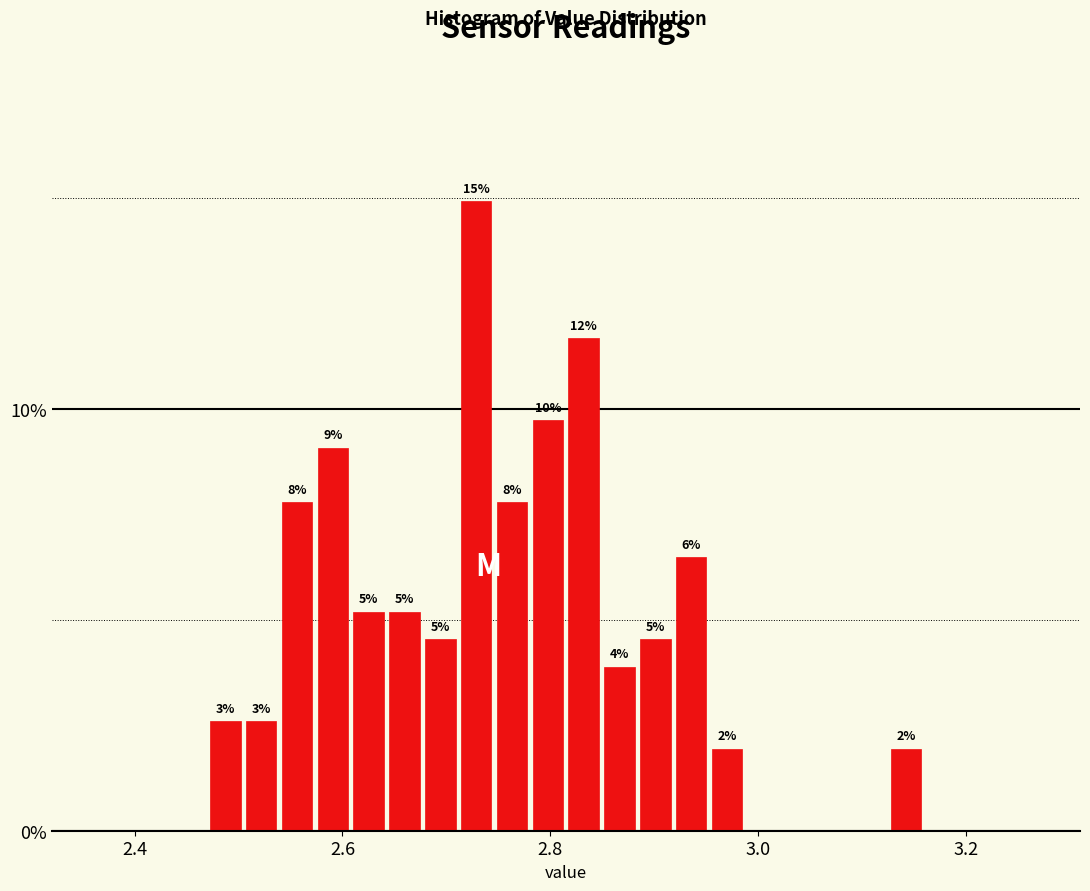

Around what value on the x-axis is the tallest bar? Give the approximate position of its centre, as read against the axis.

2.72